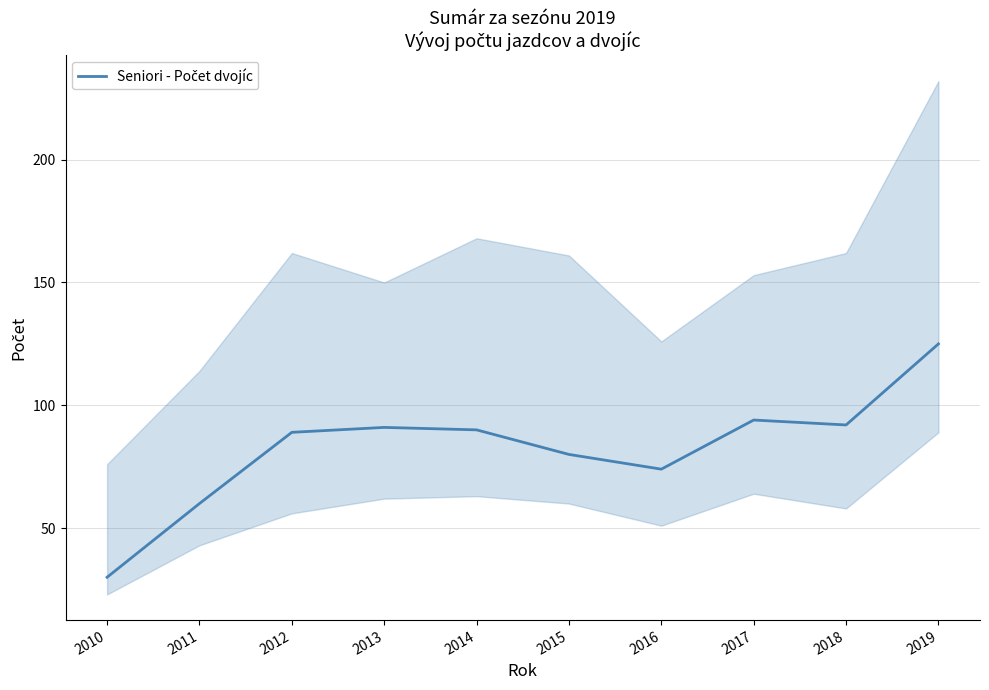

How many lines are shown in the chart?

1